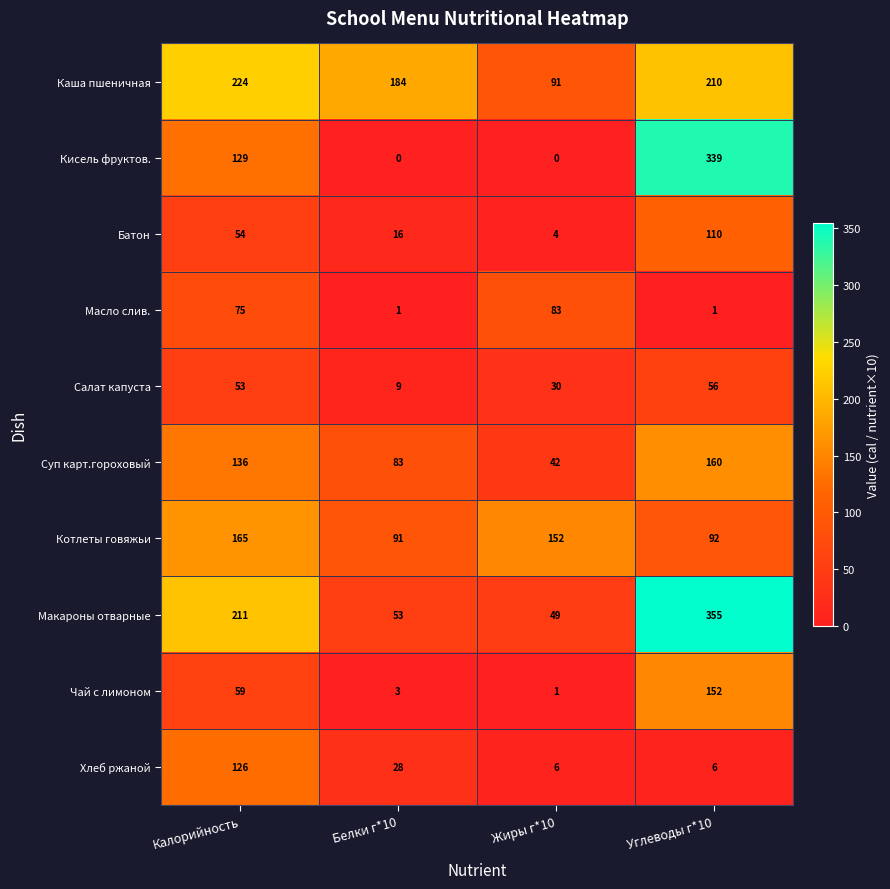

What is the average value of the Каша пшеничная series?

177